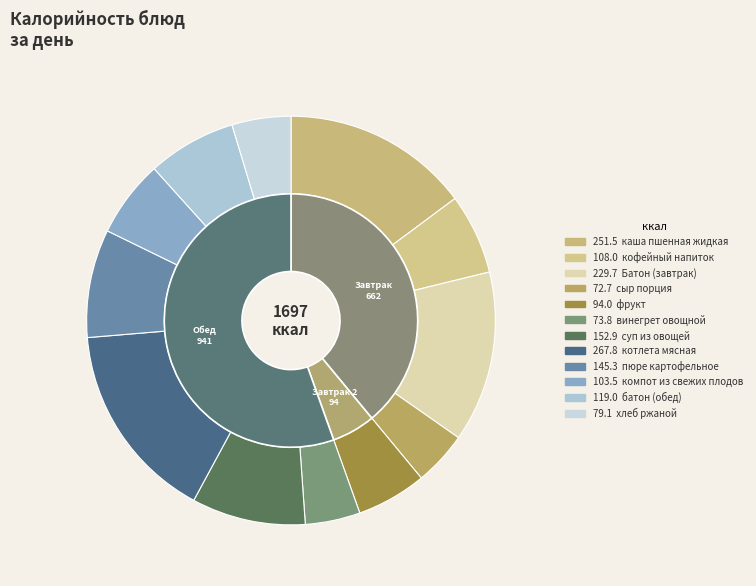

Which category has the biggest portion of the pie?

котлета мясная